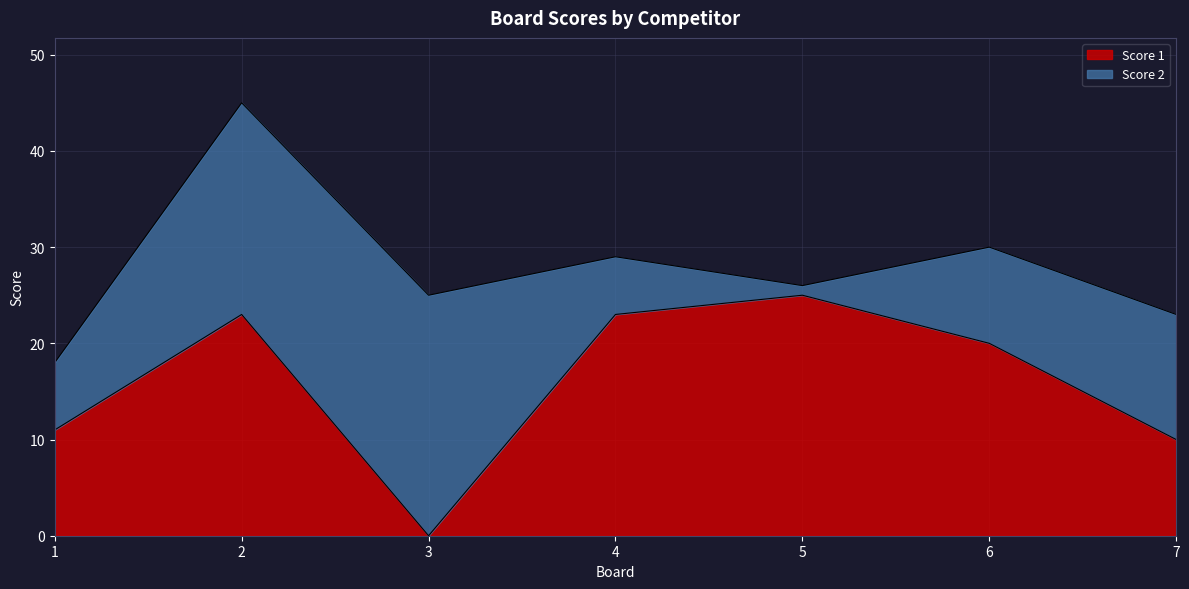

How many interior local valleys (lower than both neighbors) does the data have?

1